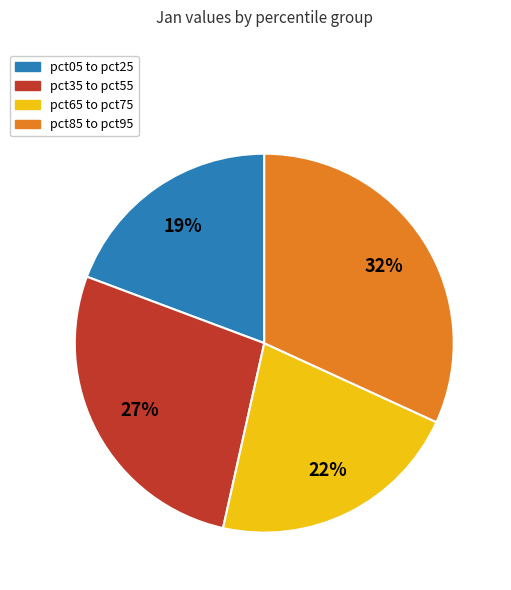

Rank the categories by value from highest to lowest.

pct85 to pct95, pct35 to pct55, pct65 to pct75, pct05 to pct25